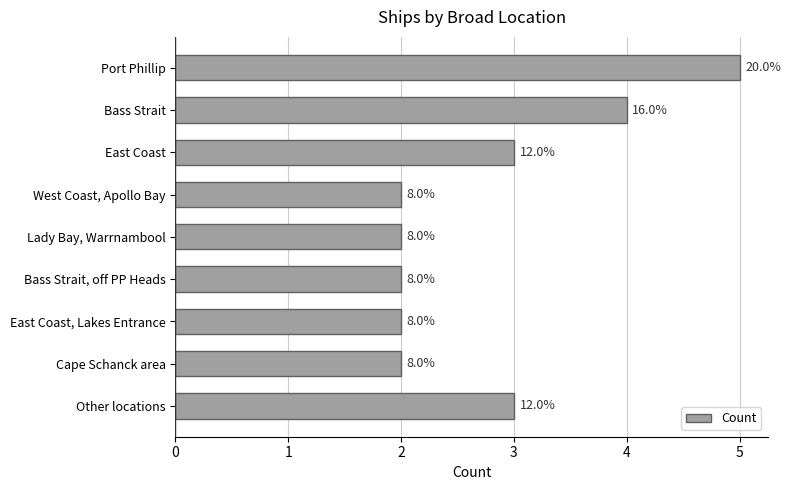

How many bars are there in total?

9